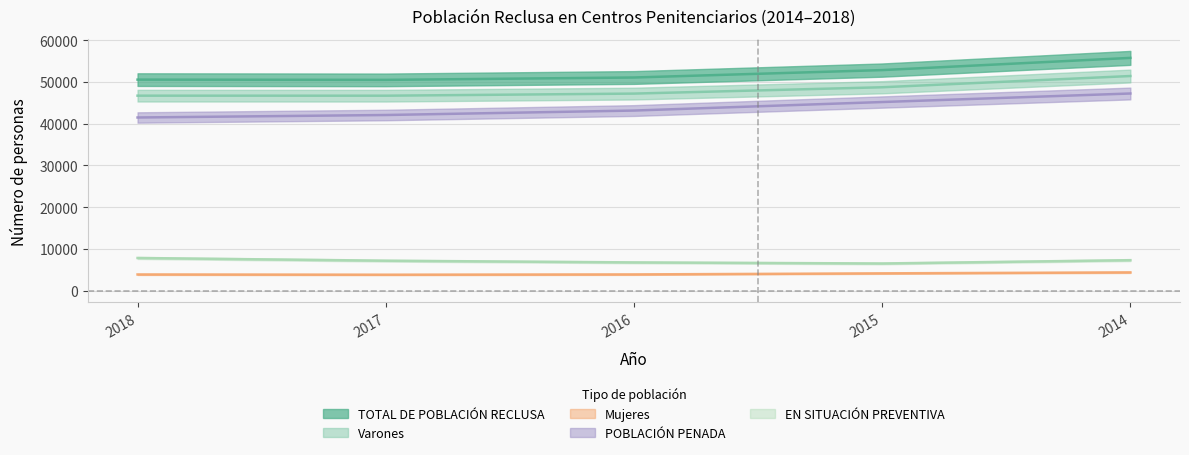

What is the total value across all series at 2018?

150286